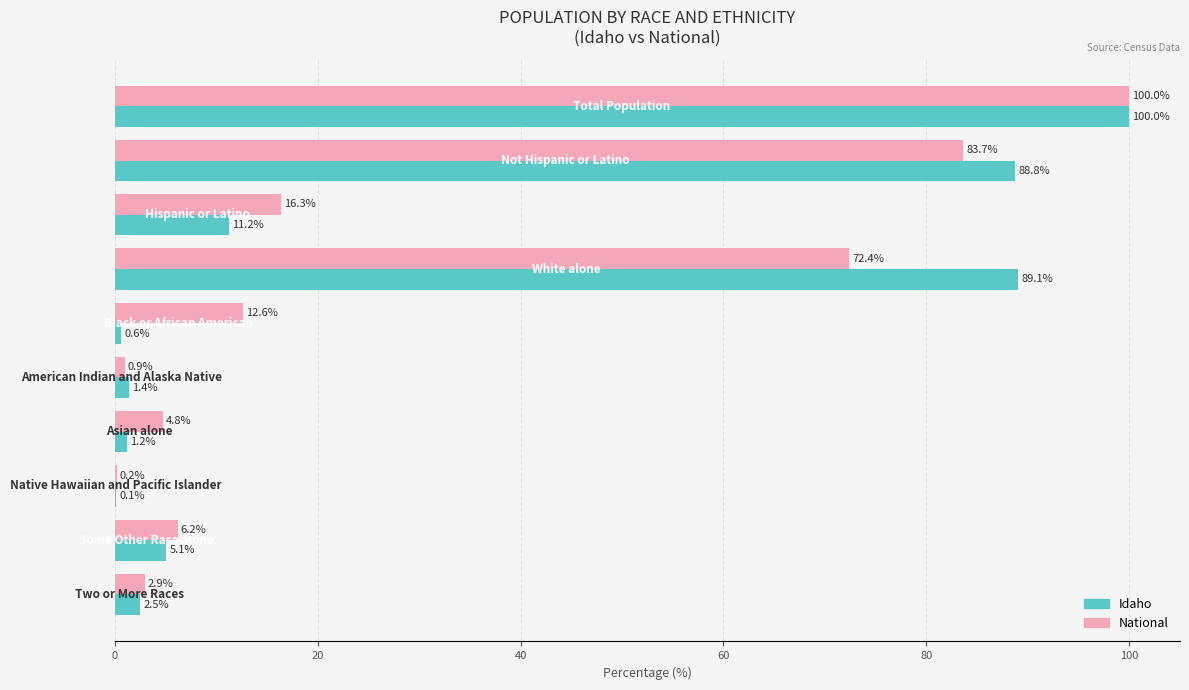

What is the sum of all National values?

300.0